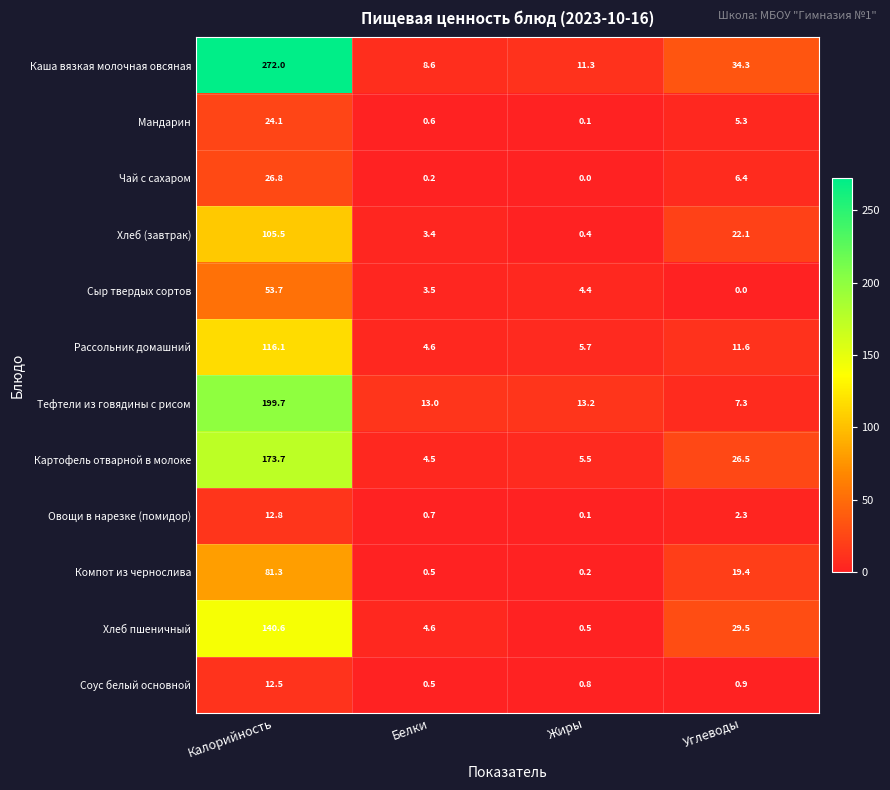

What is the difference between the highest and lowest values at Калорийность?

259.5